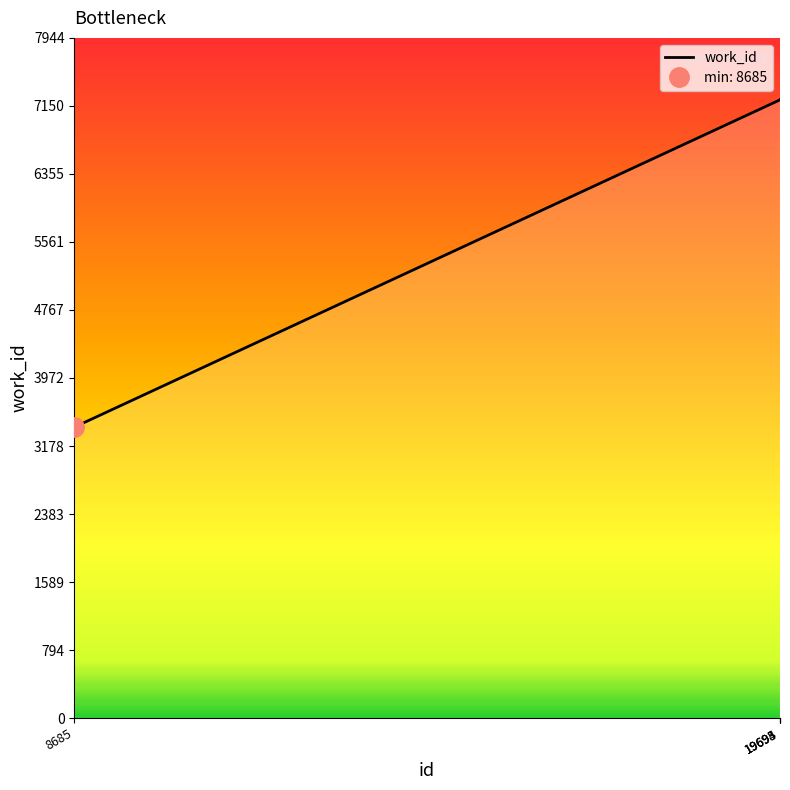

What is the difference between the maximum and minimum values?

3824